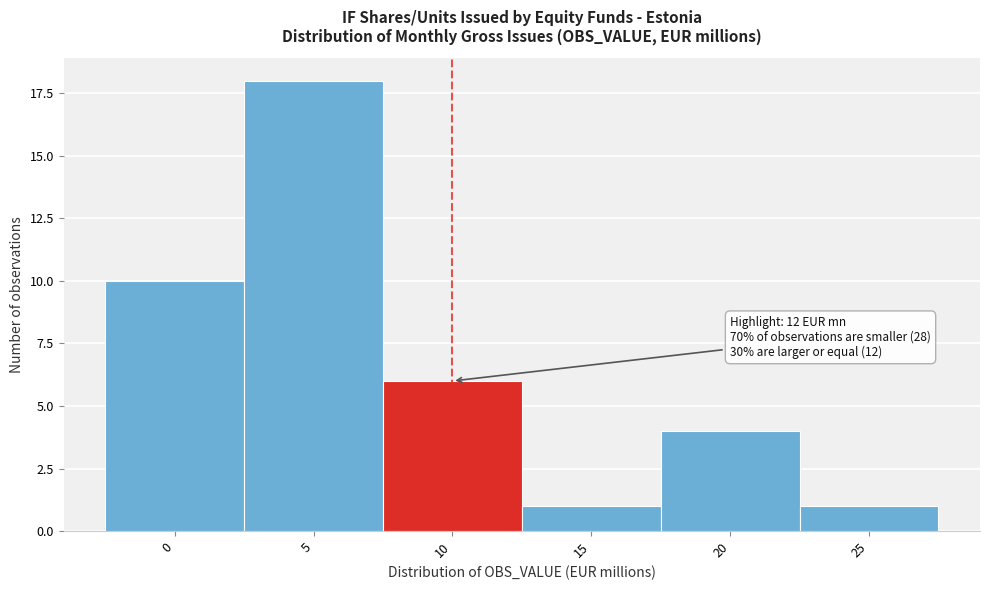

Reading right to left, list all the values displayed in this chart.

1	4	1	6	18	10